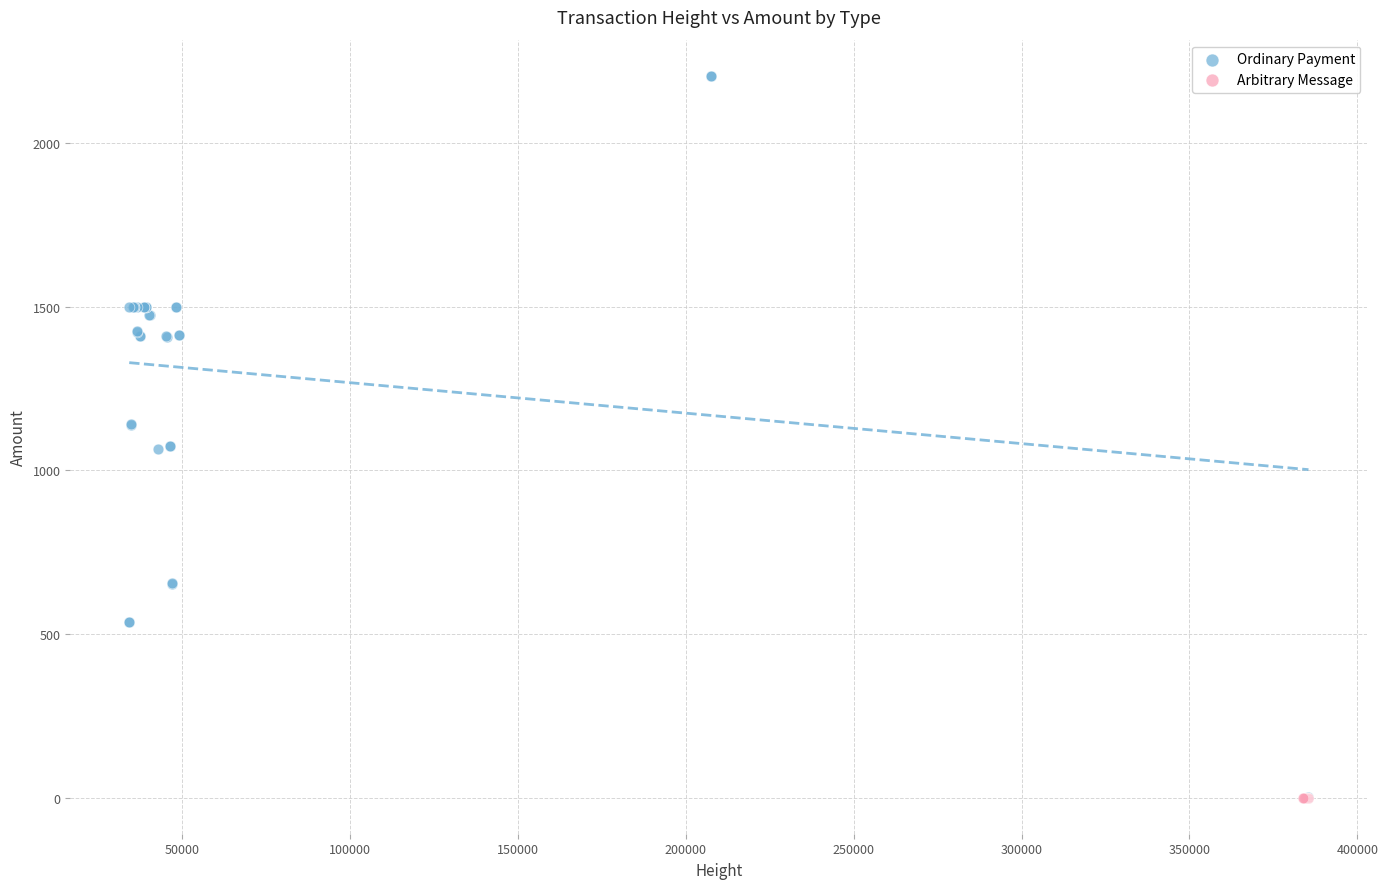

Which series reaches the maximum Y coordinate?

Ordinary Payment